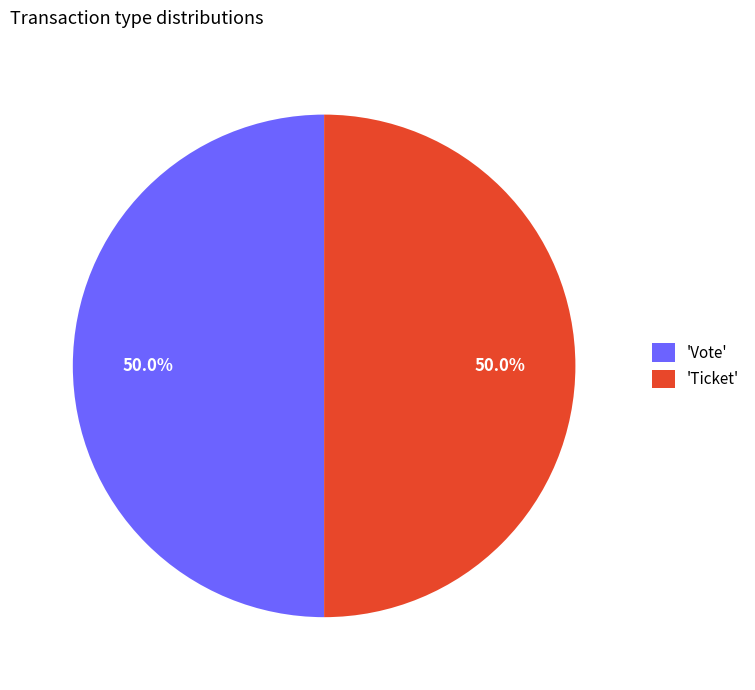

What percentage do 'Vote' and 'Ticket' together represent?

100.0%